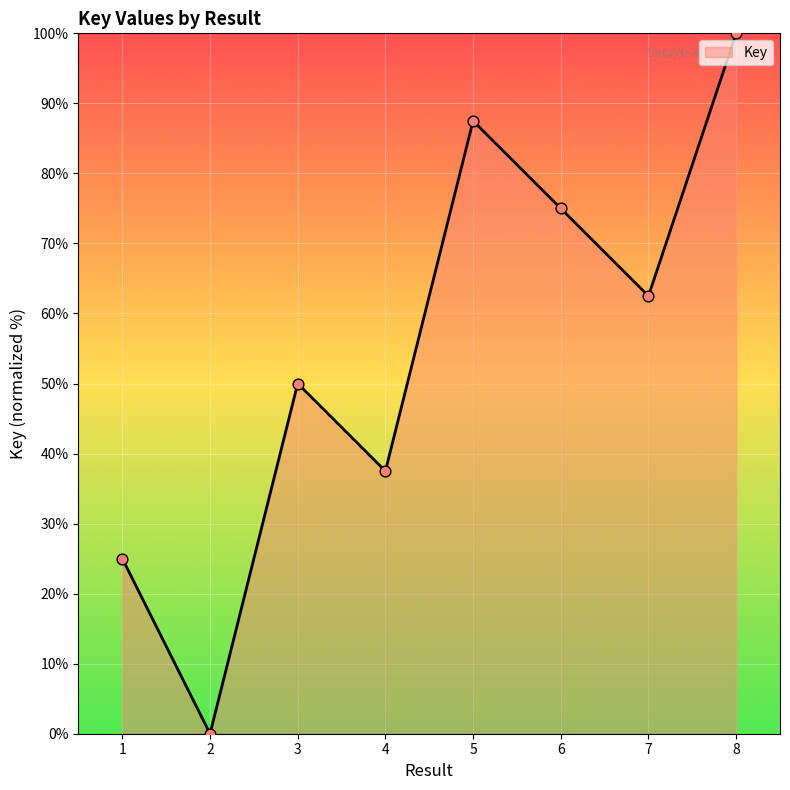

What is the change in value from 3 to 4?

-12.5